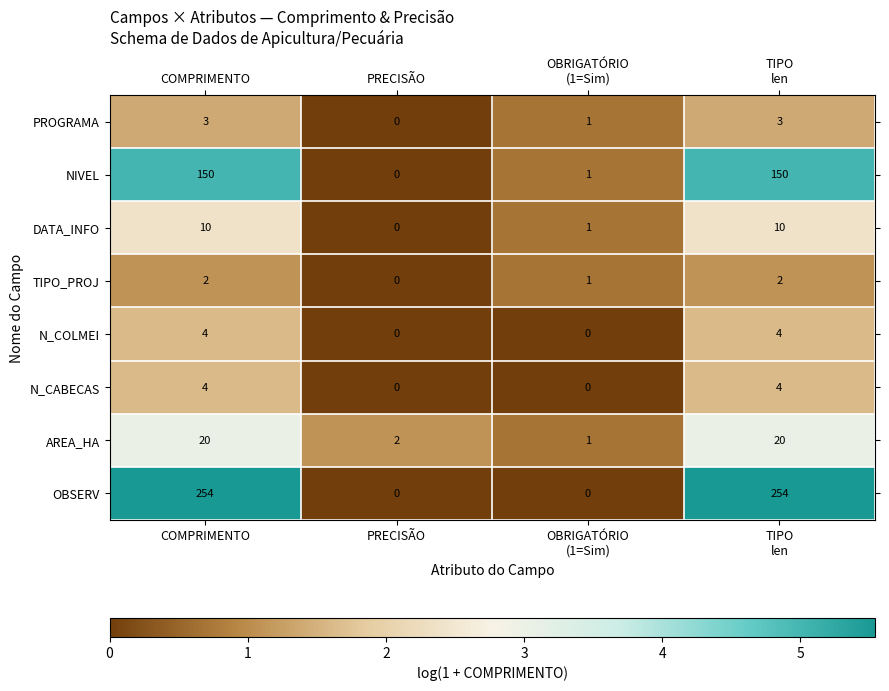

Which category has the lowest value in the TIPO_PROJ series?

PRECISÃO